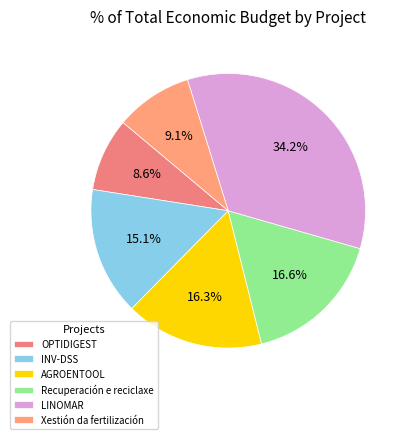

Which slice is the smallest?

OPTIDIGEST